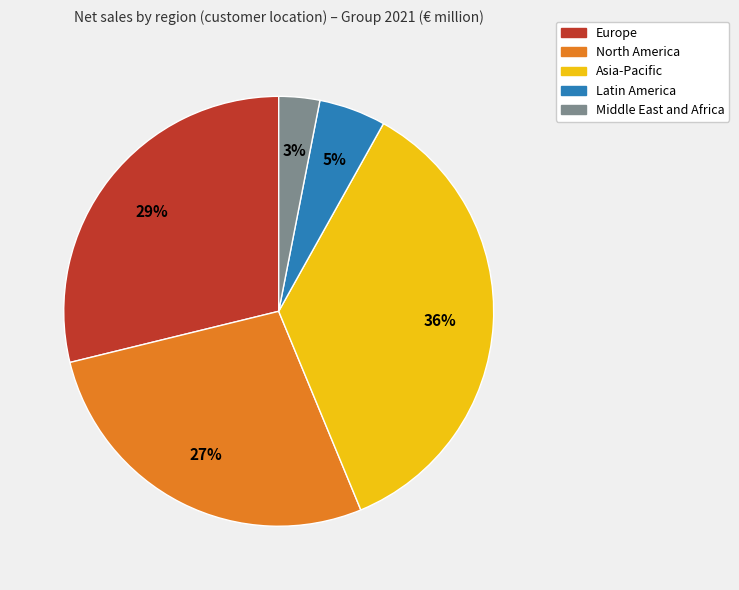

Approximately how many times larger is the value at Europe compared to Asia-Pacific?

0.8